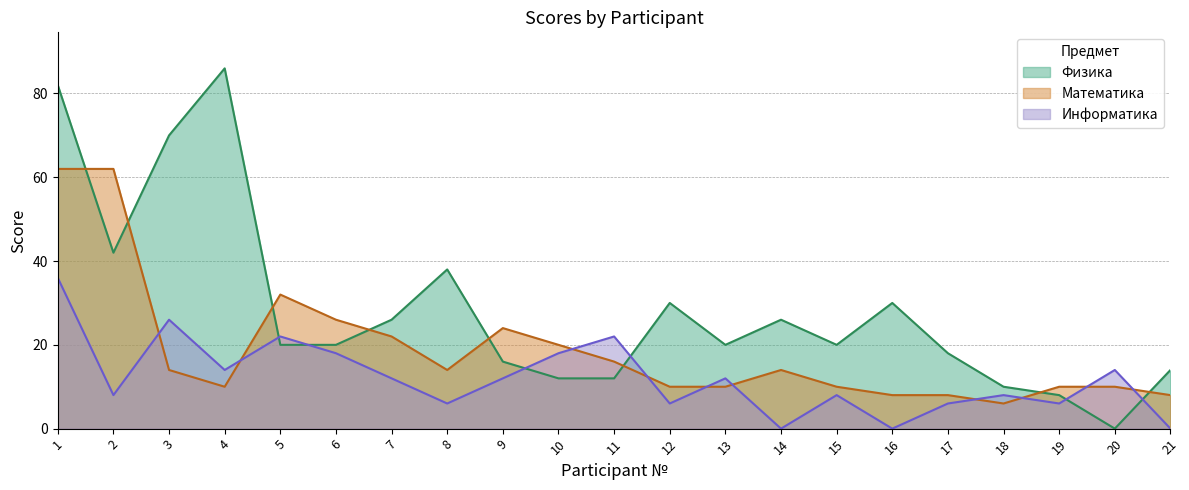

What is the difference between the Математика values at 9 and 6?

2